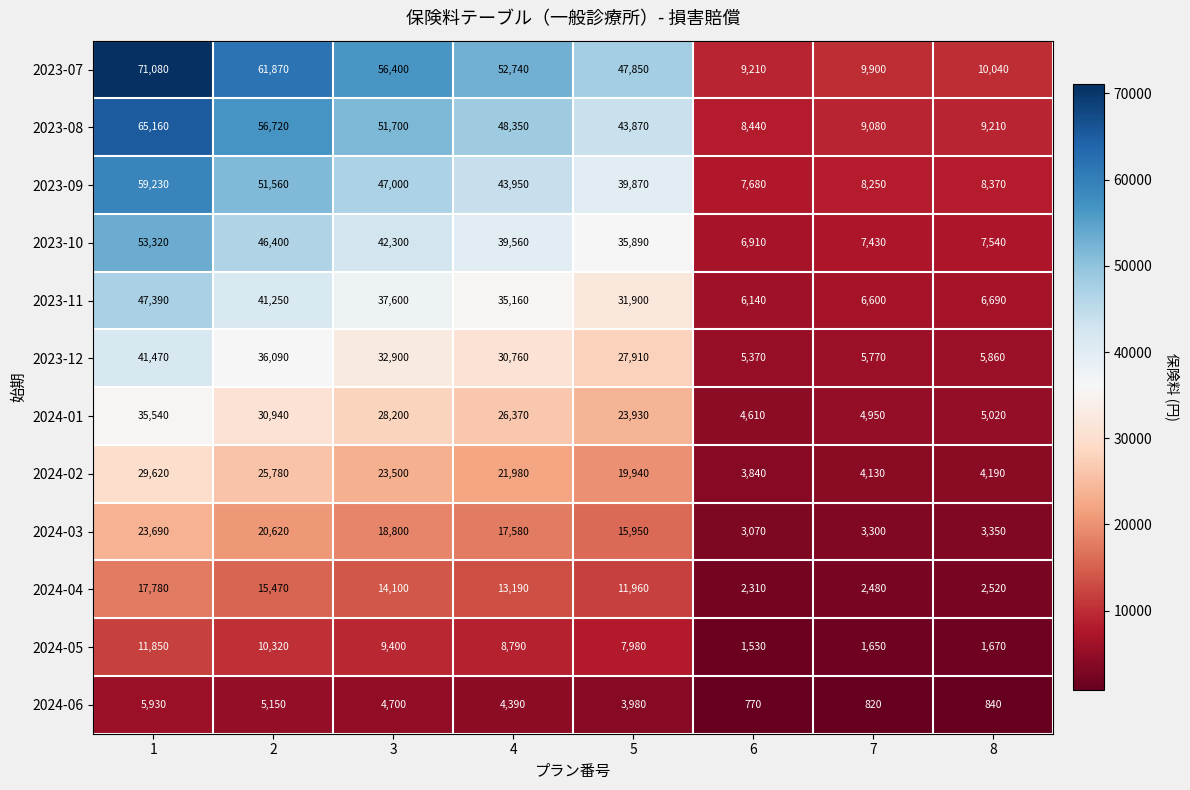

True or false: 2024-03 has a value of 23690 at 1.

True